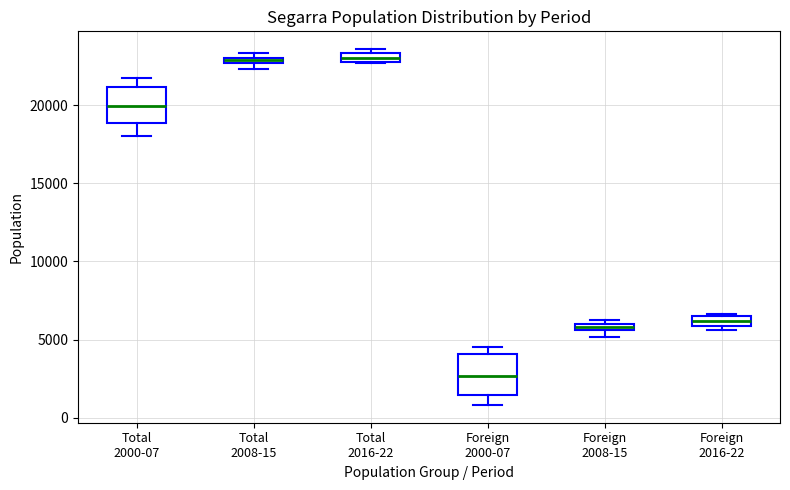

Where is the upper edge of the box for Foreign 2016-22 on the y-axis? The values are not printed on the chart, so give them approximately, as read against the axis.

6500